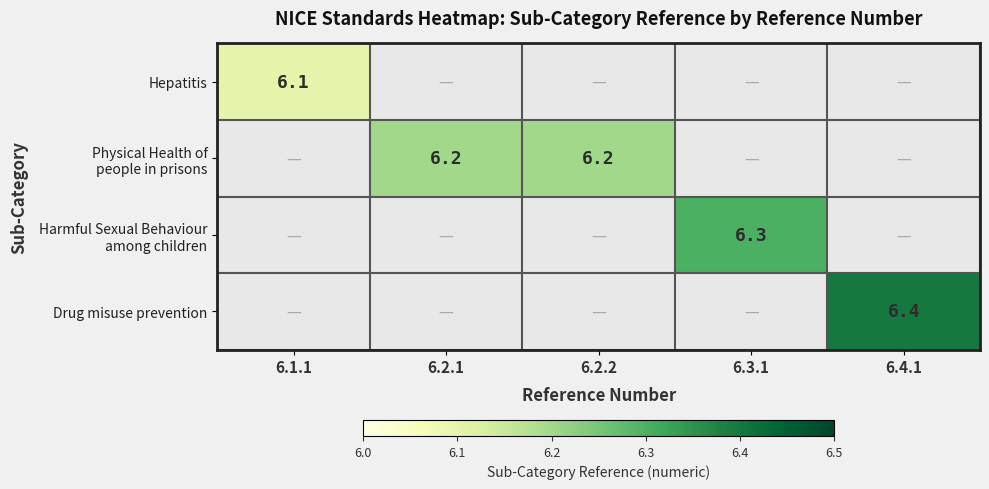

True or false: Drug misuse prevention has a value of 1.7 at 6.4.1.

False